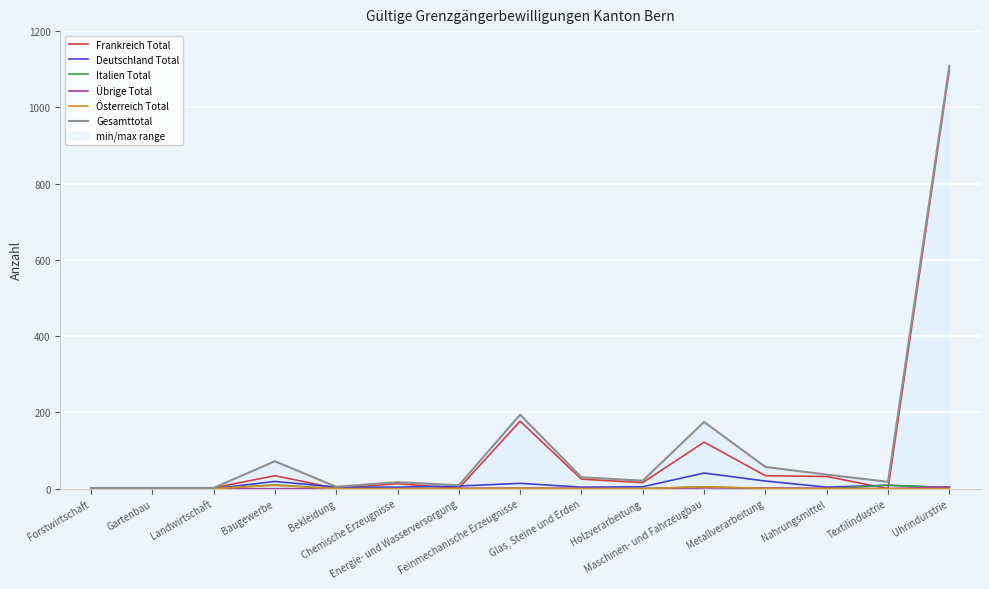

At which label is Frankreich Total closest to 549?

Feinmechanische Erzeugnisse